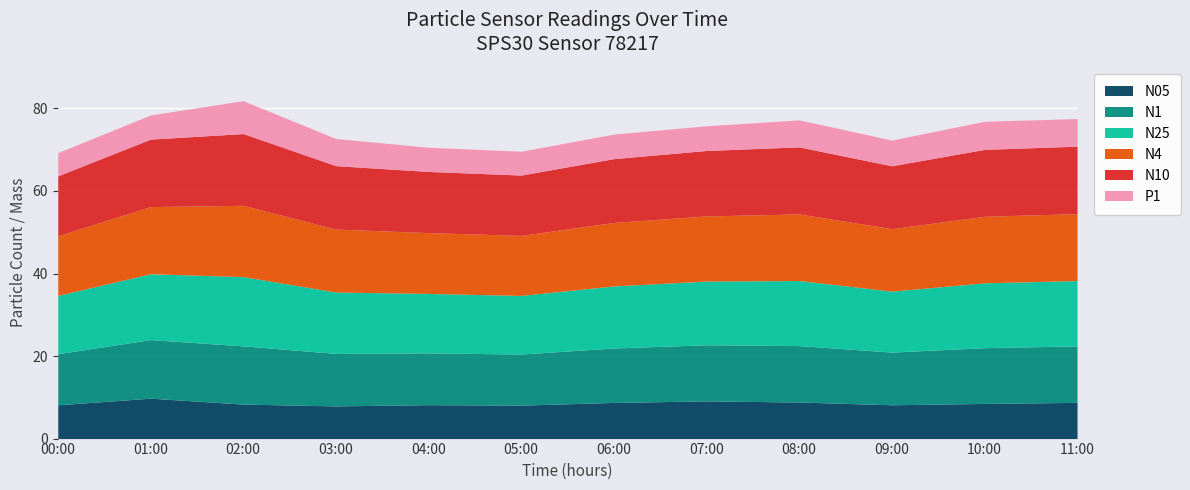

Which series changed the most between 08:00 and 11:00?

P1